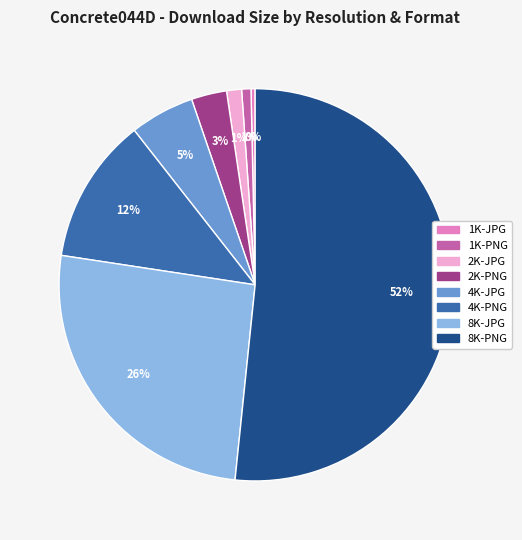

Which slice is the largest?

8K-PNG